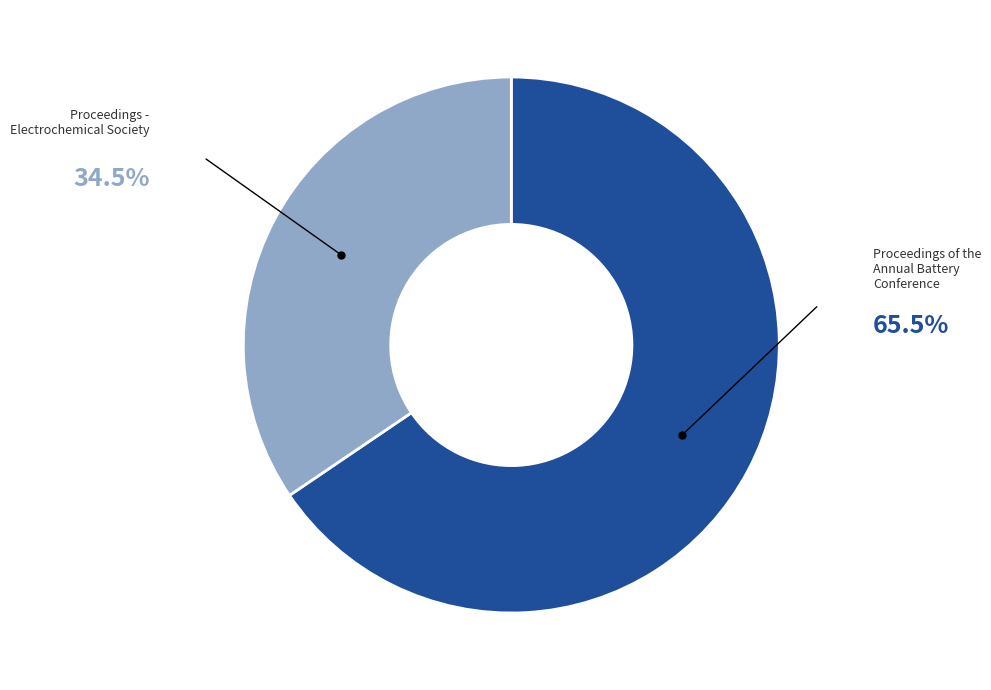

How many segments does this pie chart have?

2